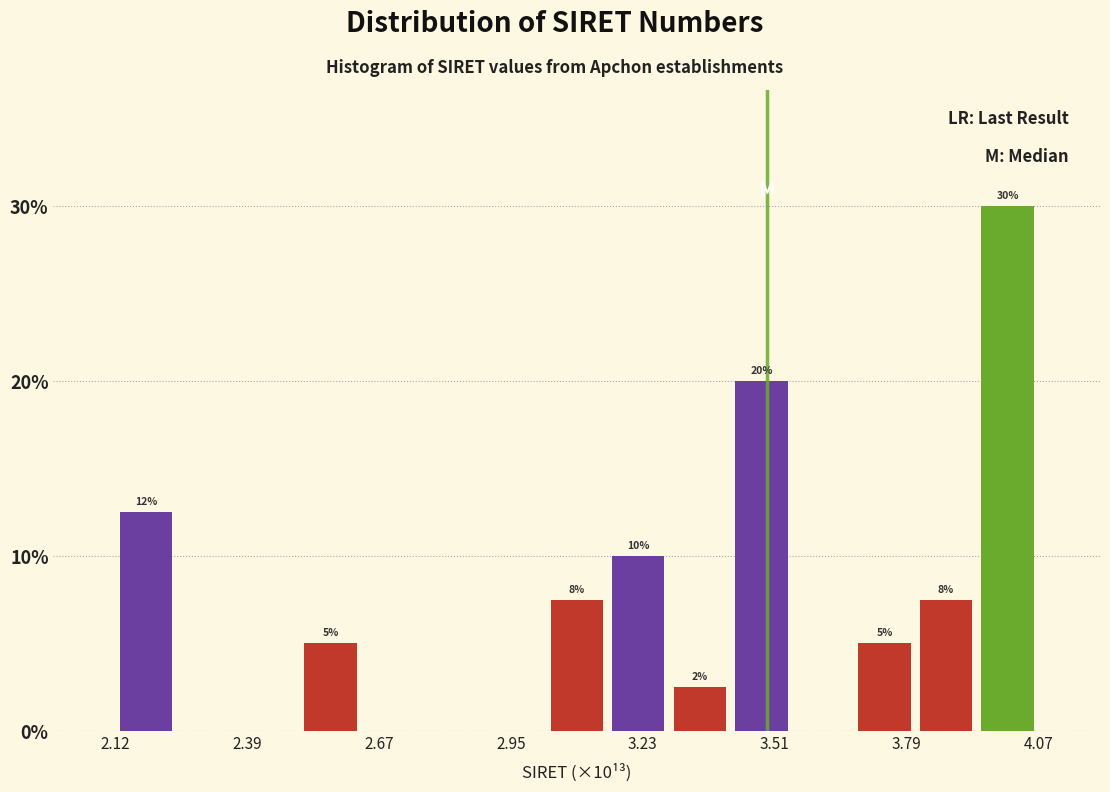

Around what value on the x-axis is the tallest bar? Give the approximate position of its centre, as read against the axis.

4.00